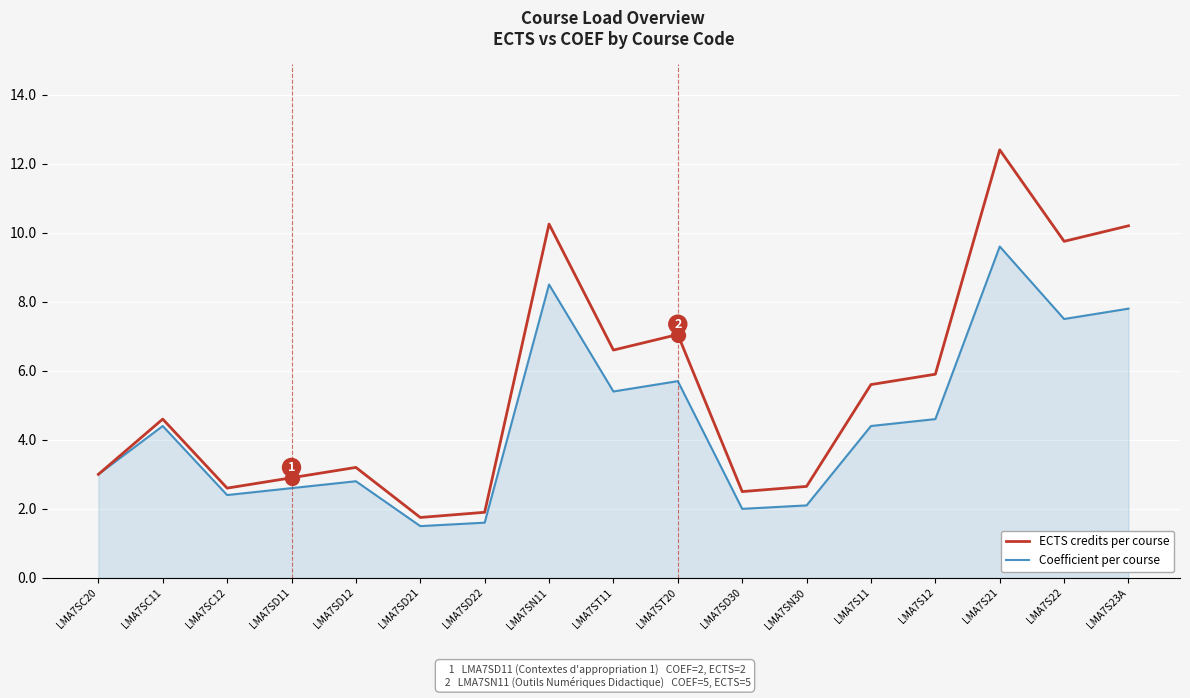

Rank the series by their average value, from lowest to highest.

Coefficient per course, ECTS credits per course